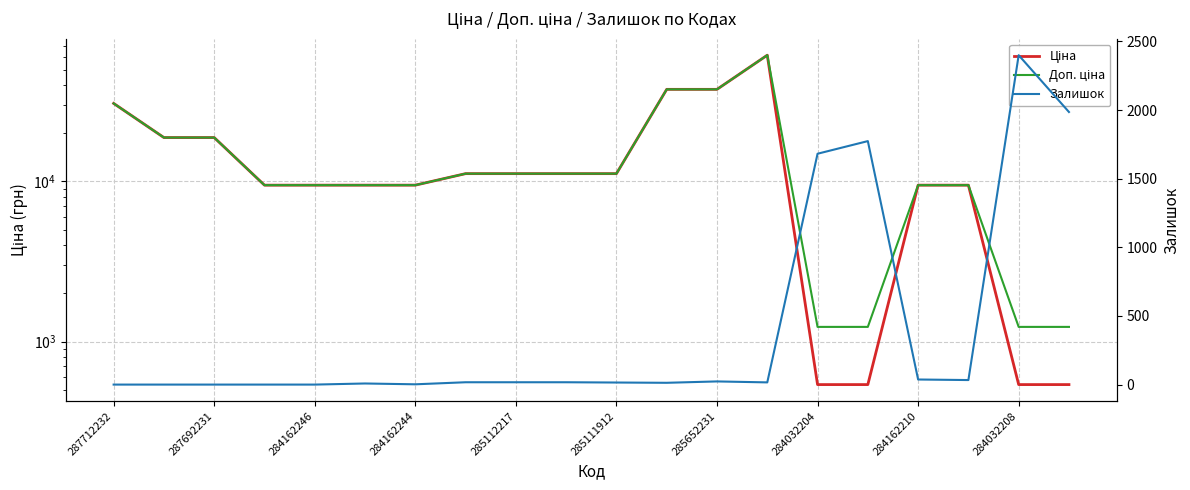

Is it true that Ціна equals 18796.8 at 287692231?

True